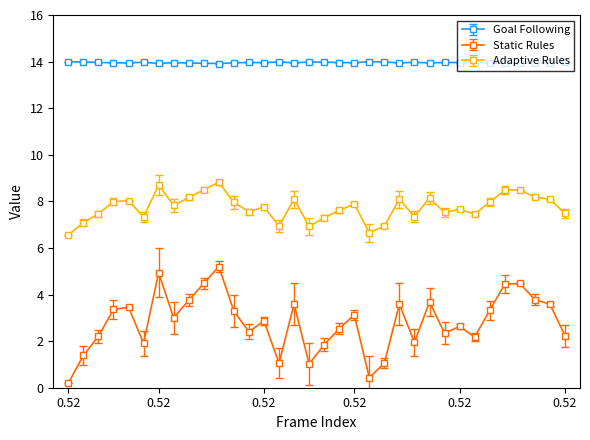

What is the average value of the Goal Following series?

14.0